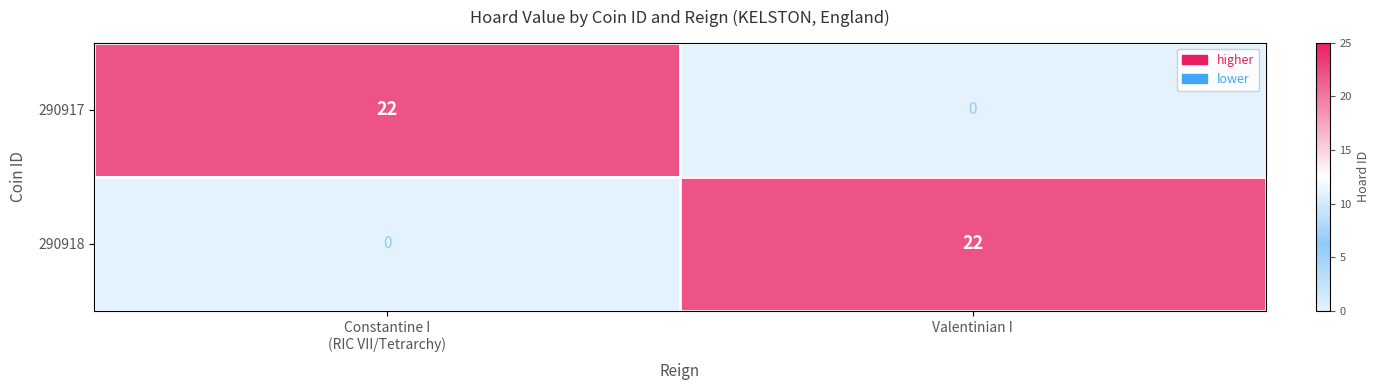

What is the maximum value shown in the chart?

22